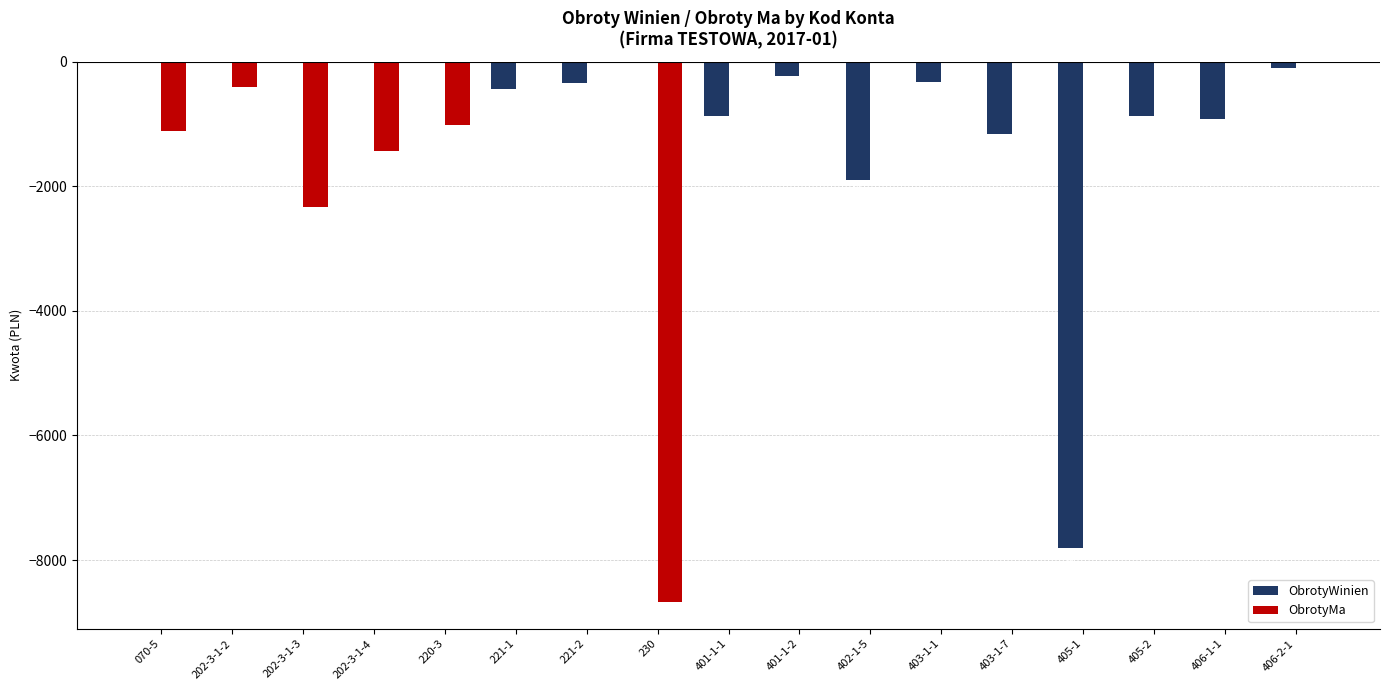

What are all the series names shown in the legend?

ObrotyWinien, ObrotyMa